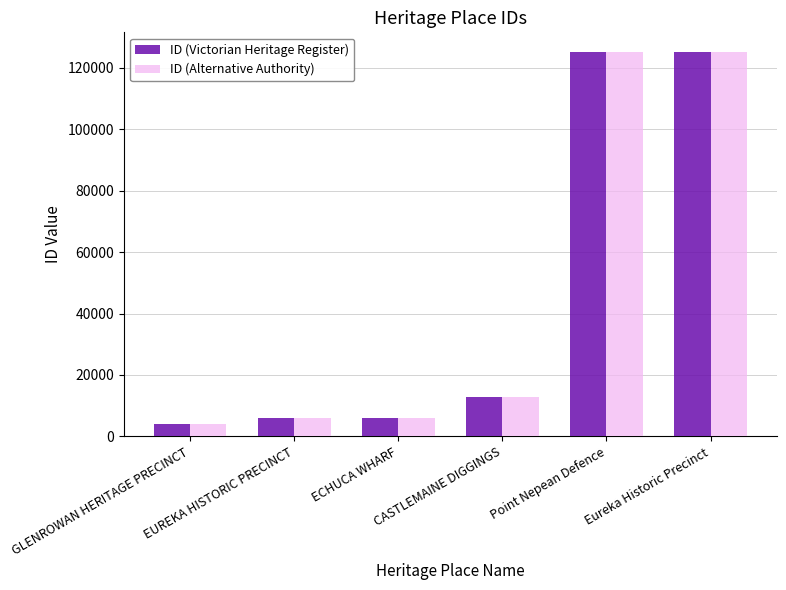

What position from the right is Eureka Historic Precinct?

1